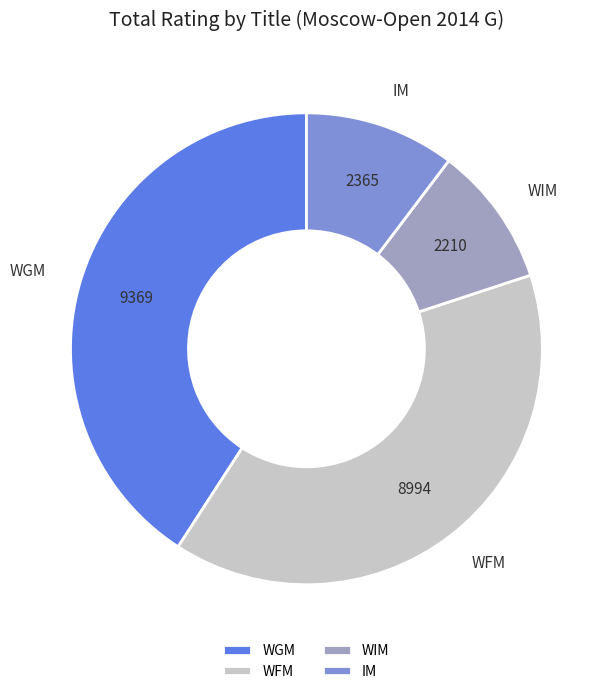

Rank the categories by value from lowest to highest.

WIM, IM, WFM, WGM